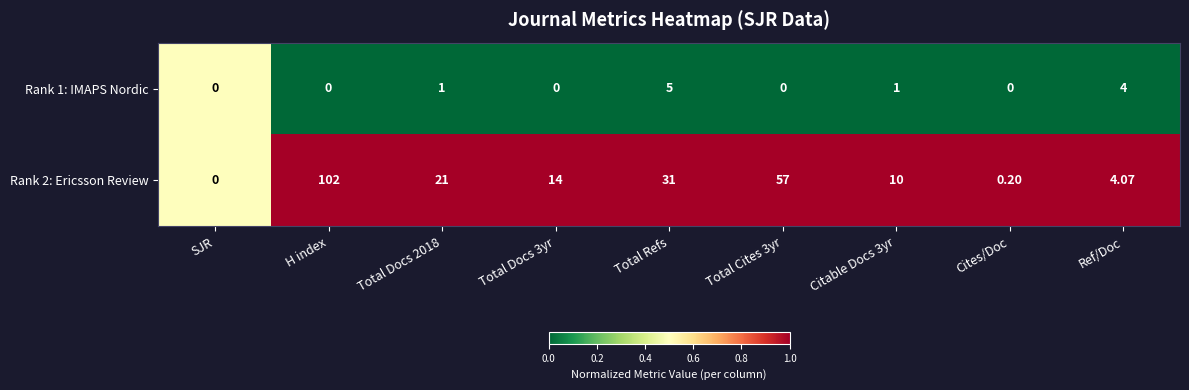

List the series in order of their overall mean, highest first.

Rank 2: Ericsson Review, Rank 1: IMAPS Nordic